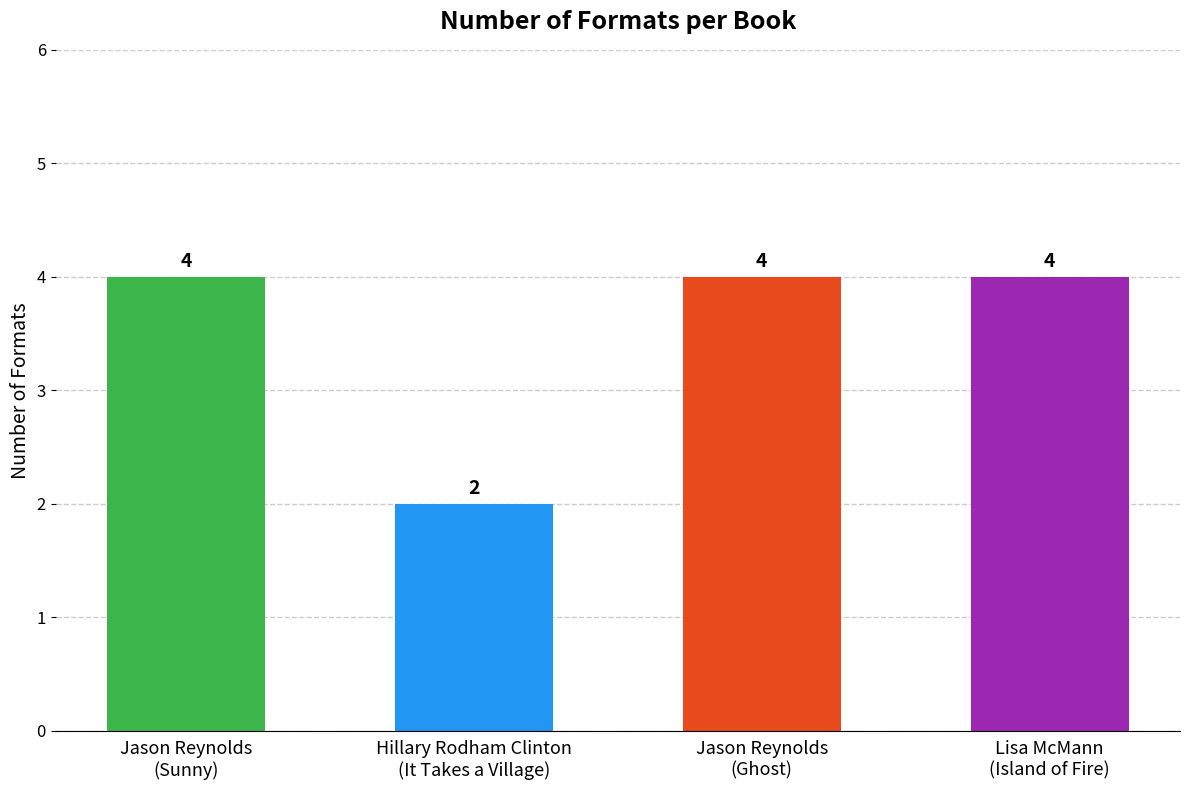

What is the difference between the maximum and minimum values?

2